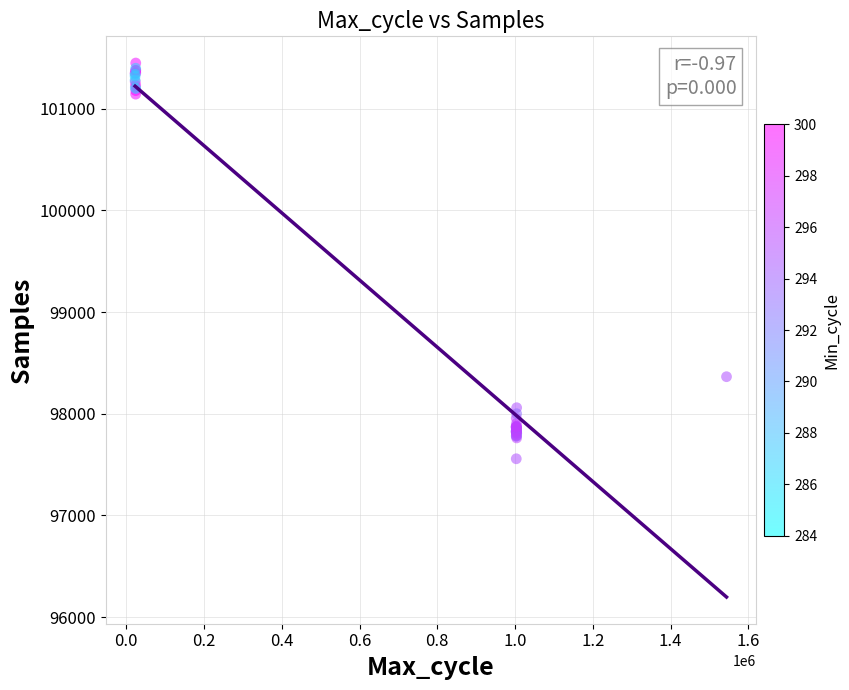

What Y value in the scatter plot is closest to 99504?

98365